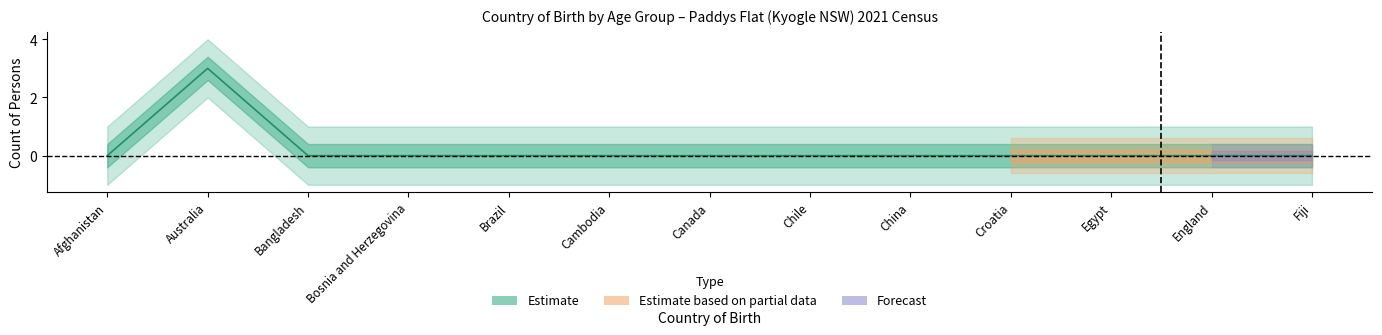

What is the label of the 3rd point from the right?

Egypt